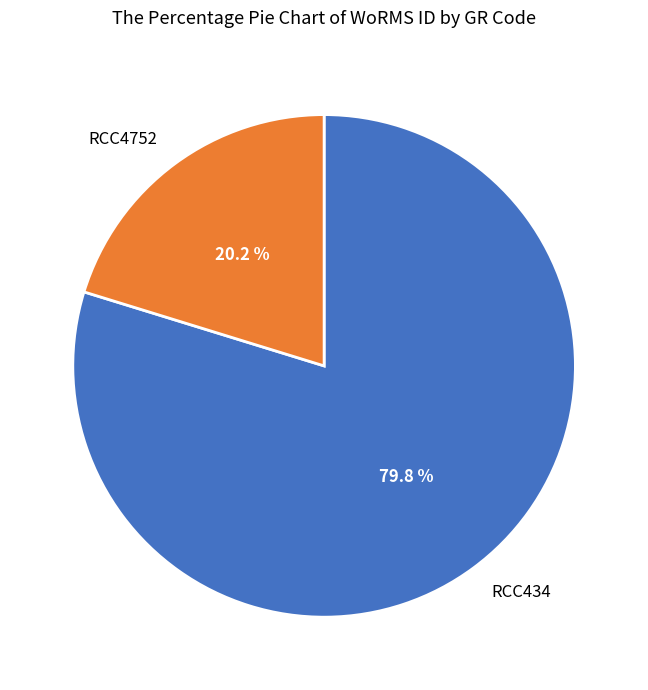

The RCC434 slice represents 80% of the pie. True or false?

True